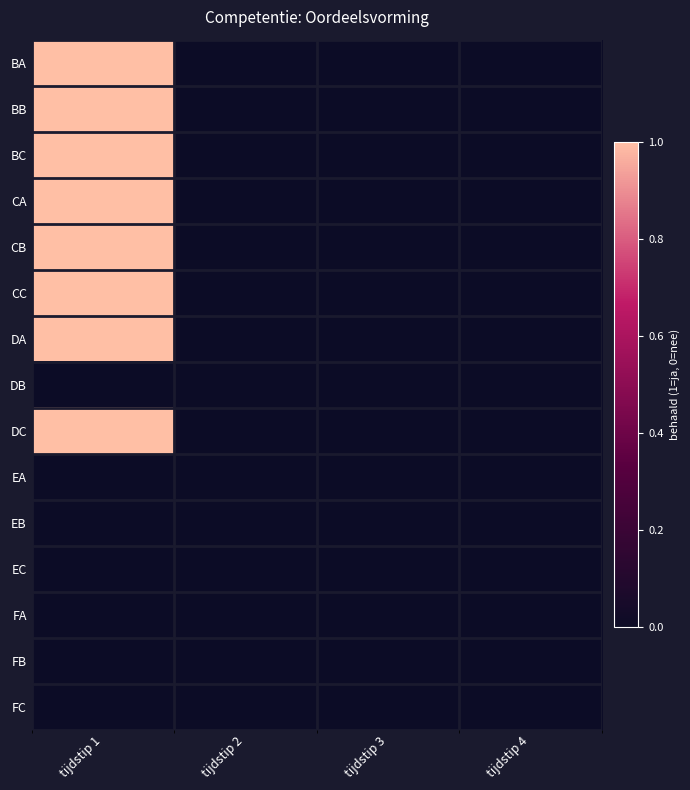

Which has a higher value, tijdstip 1 or tijdstip 4?

tijdstip 1